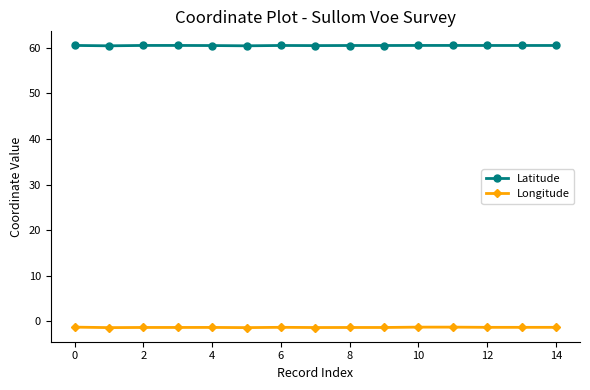

What is the average value of the Longitude series?

-1.3